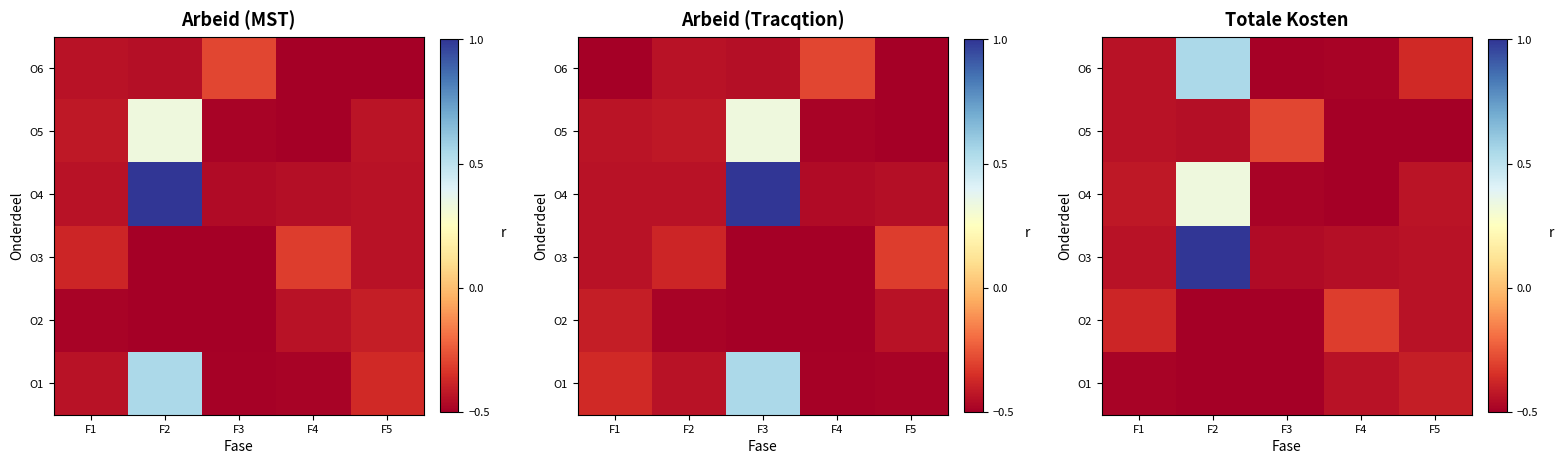

Between F1 and F2, which is larger?

F1